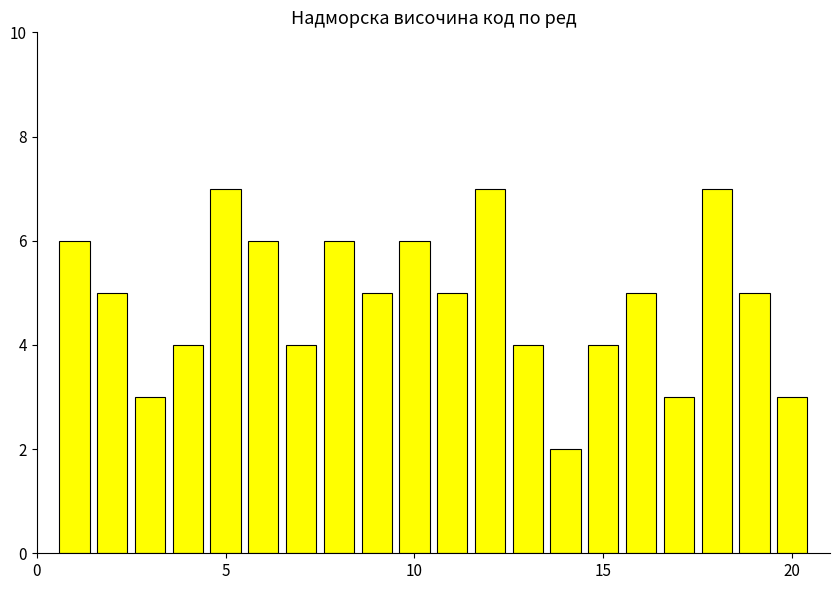

What is the greatest value displayed?

7